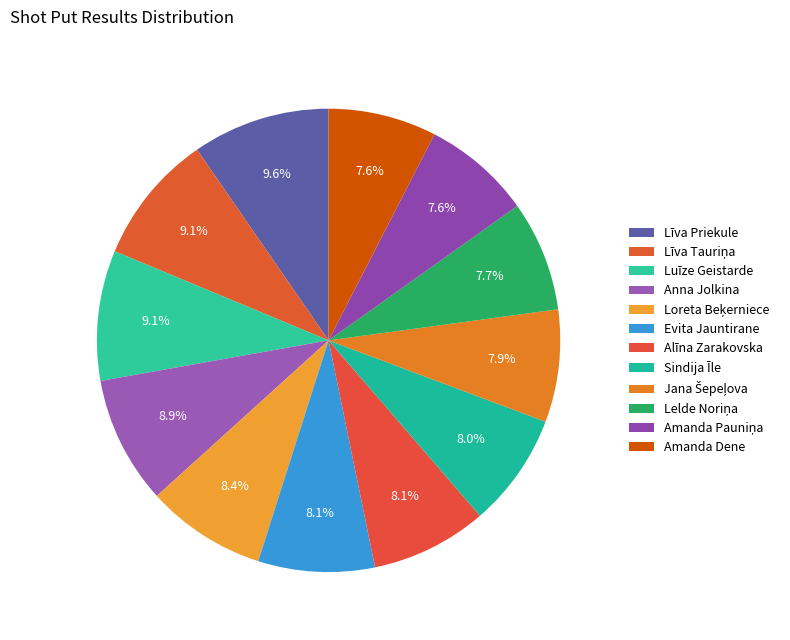

How many slices are in this pie chart?

12